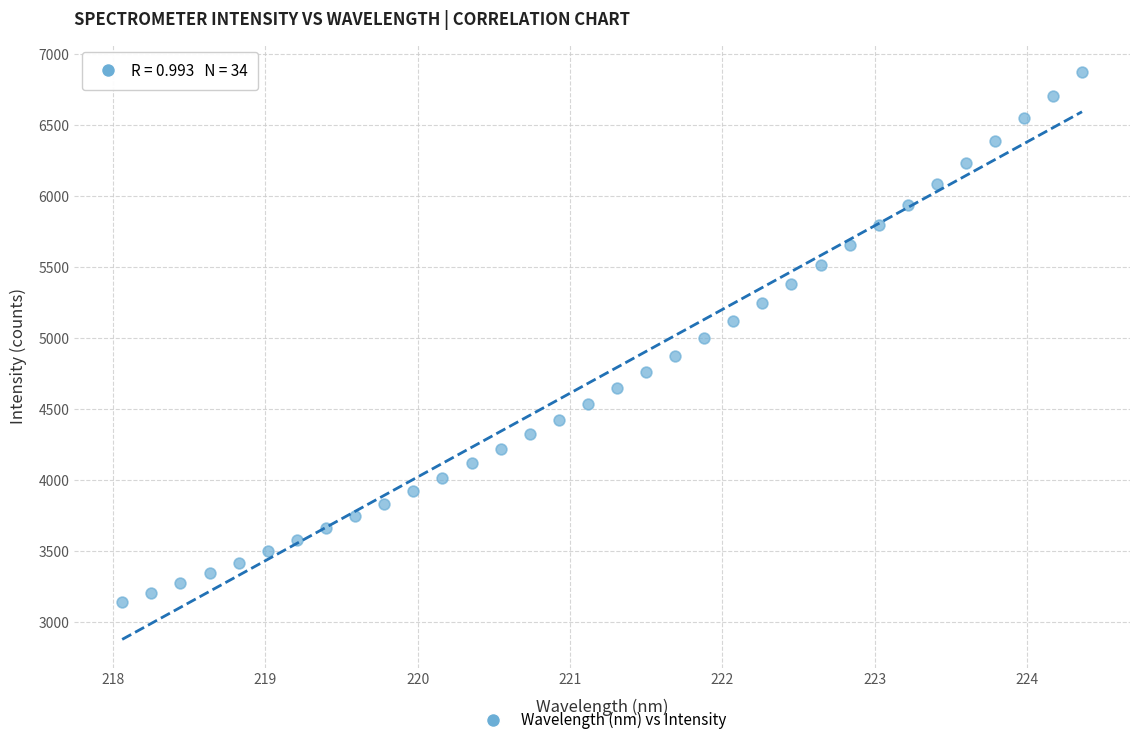

What is the range of X values (max minus min)?

6.3